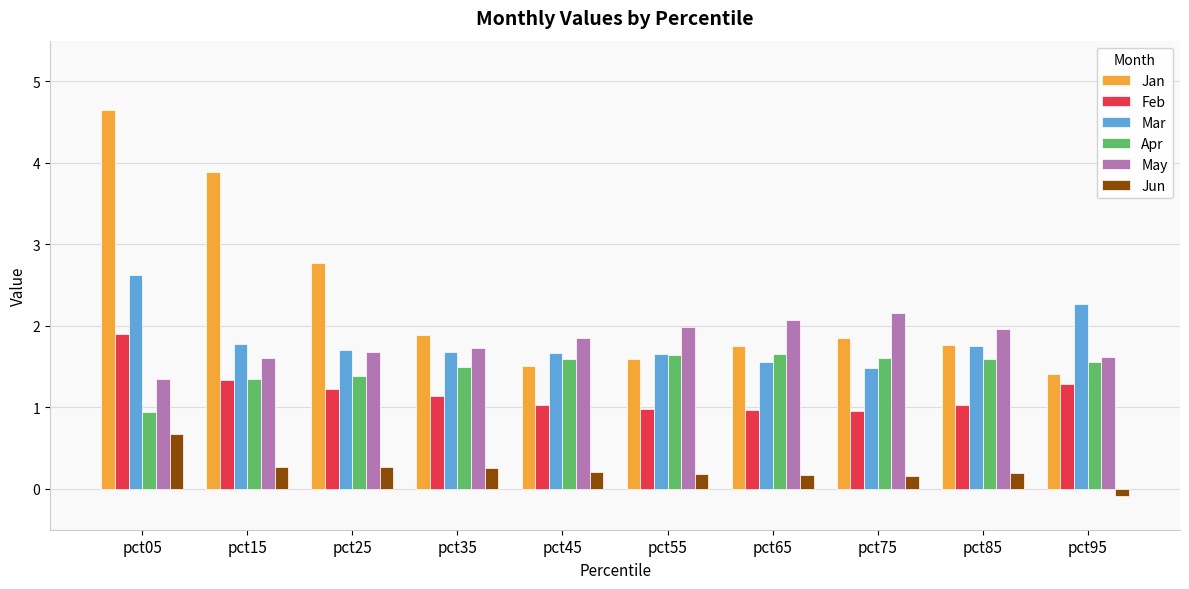

Which series has the largest range (max minus min)?

Jan